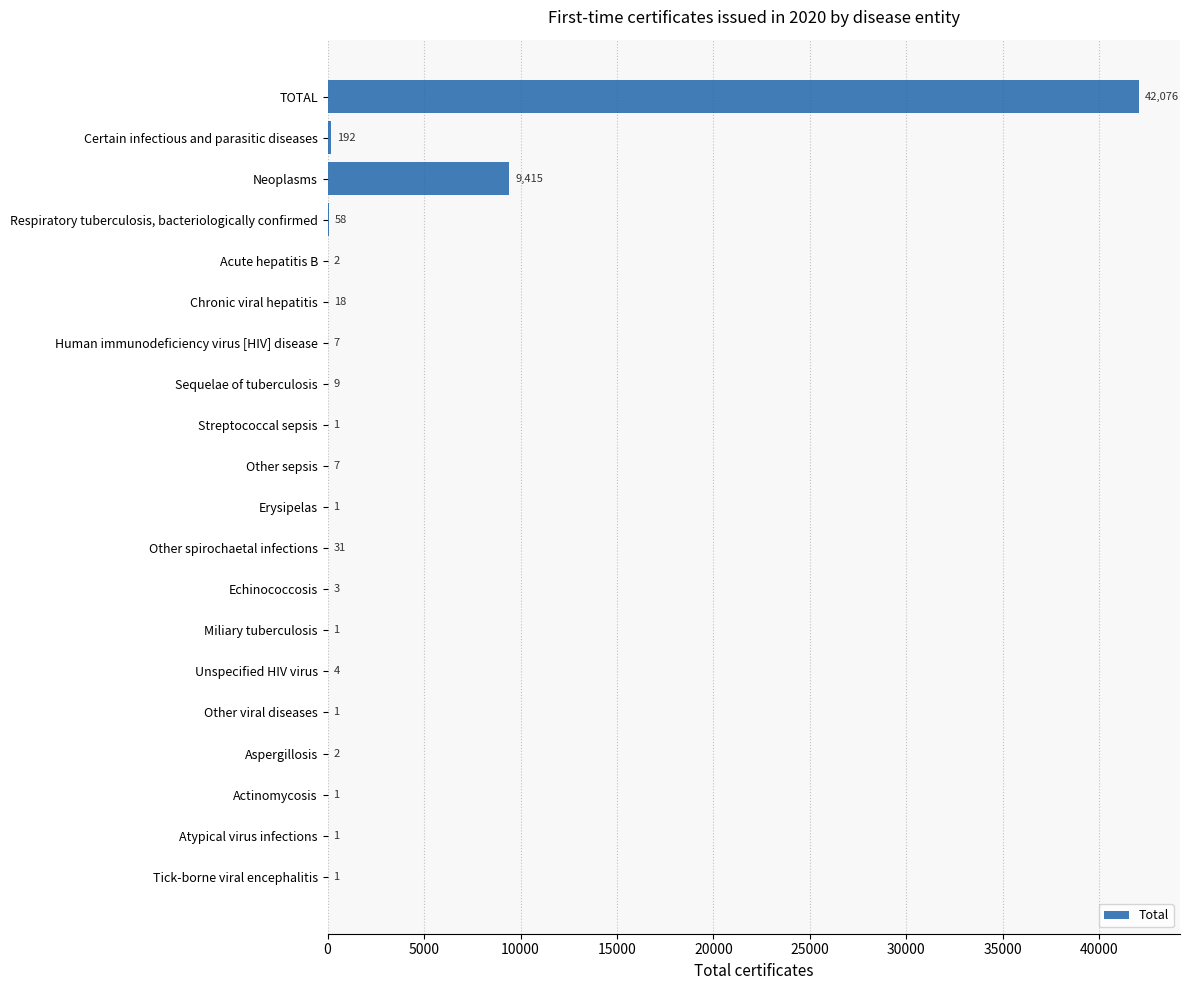

Between Sequelae of tuberculosis and Neoplasms, which is larger?

Neoplasms